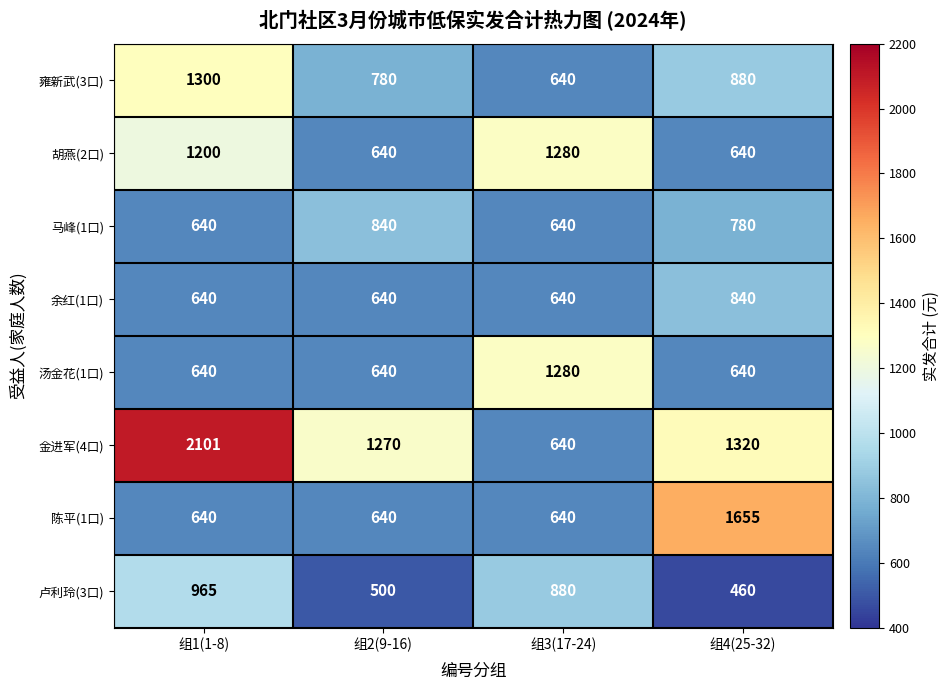

Between 组1(1-8) and 组2(9-16), which series saw the biggest shift?

金进军(4口)